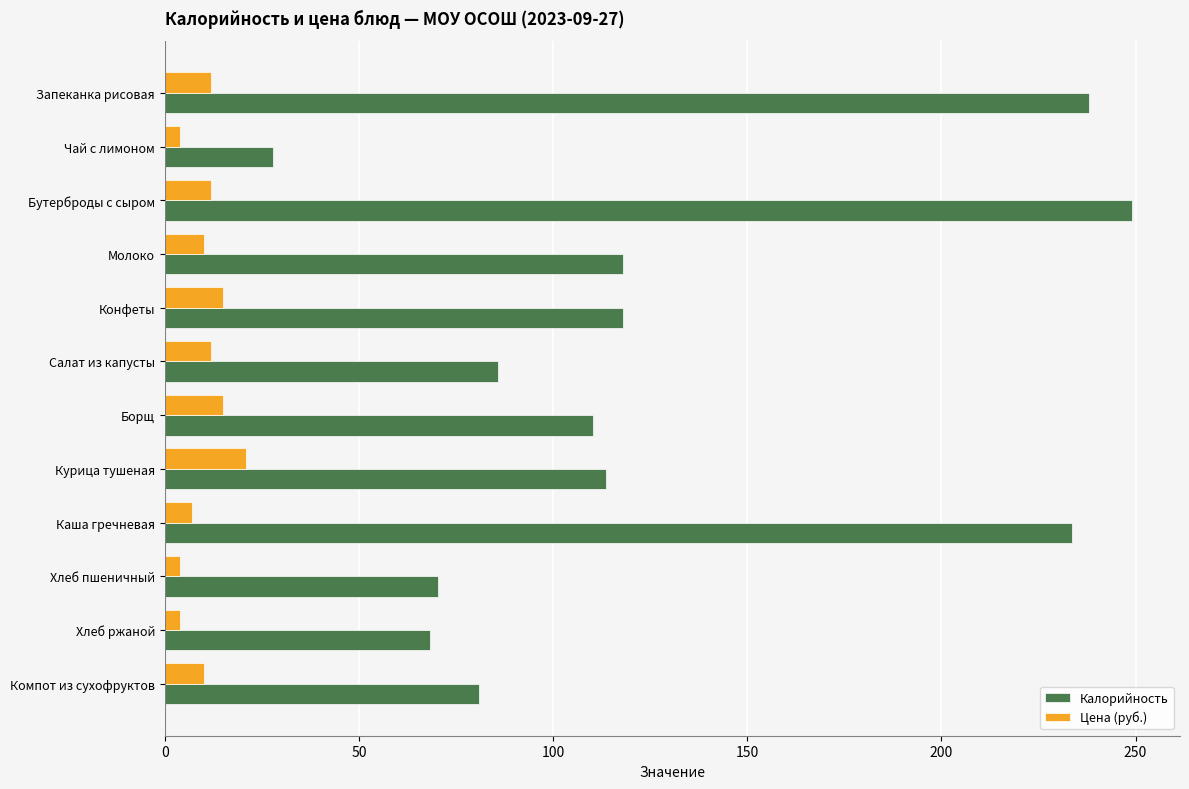

Which series has the largest range (max minus min)?

Калорийность